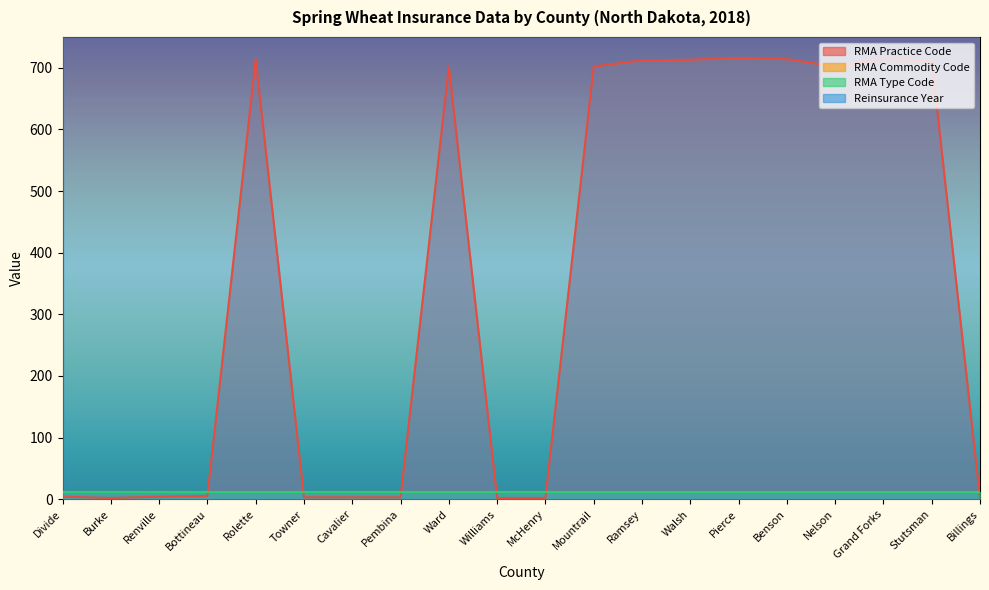

In RMA Practice Code, how many points are lower than both neighbors (excluding endpoints)?

2